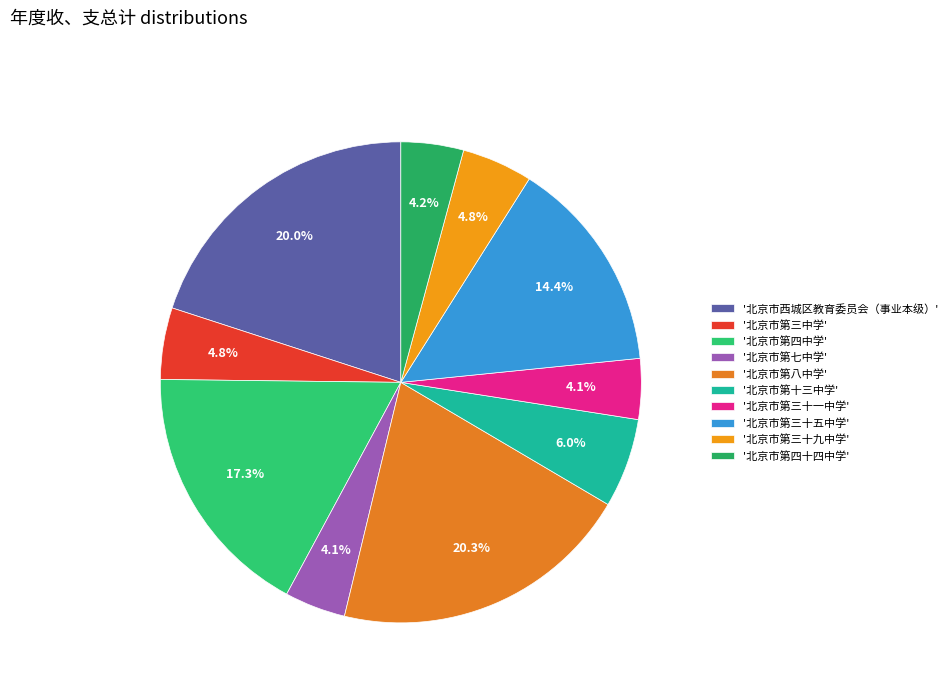

To the nearest percent, what is the average slice percentage?

10%